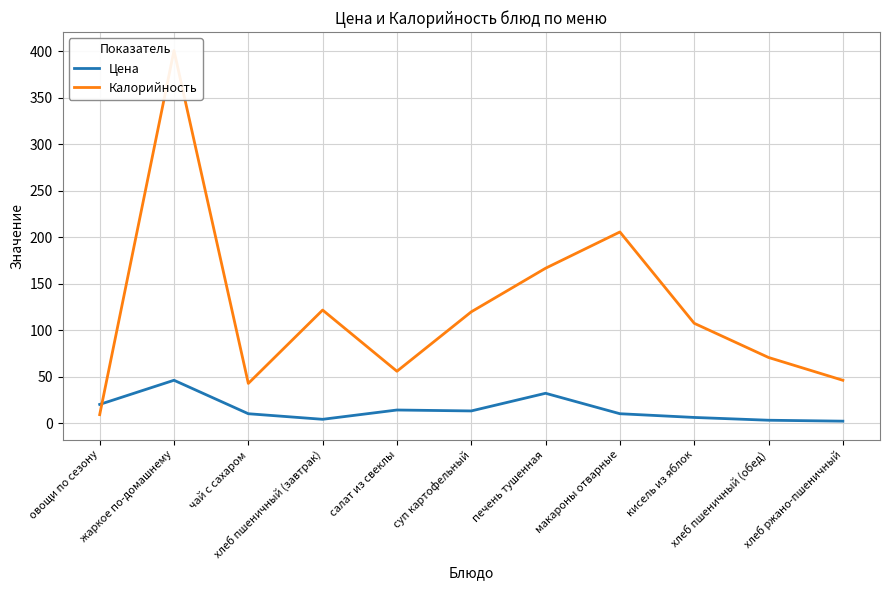

True or false: Цена has more than 0 points higher than both neighbors.

True